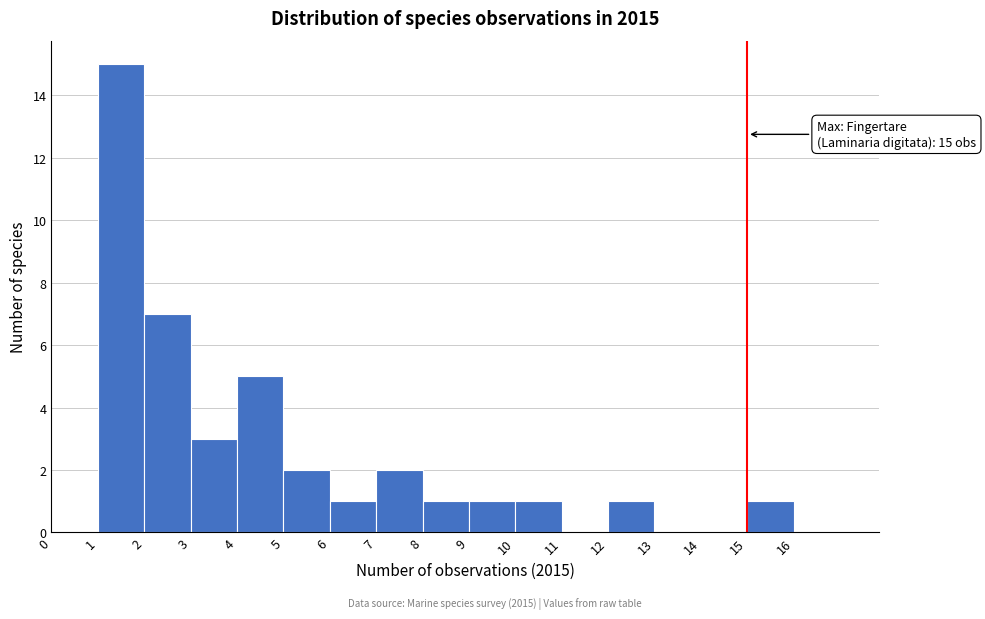

Which range on the x-axis has the tallest bar?

1 to 2